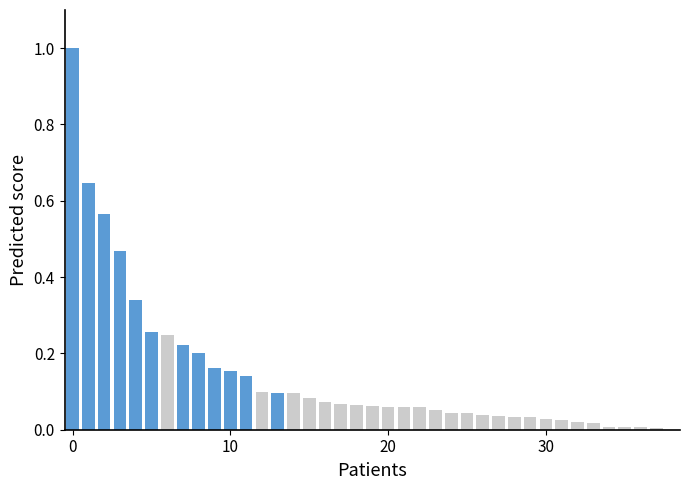

Does the chart contain any negative values?

No